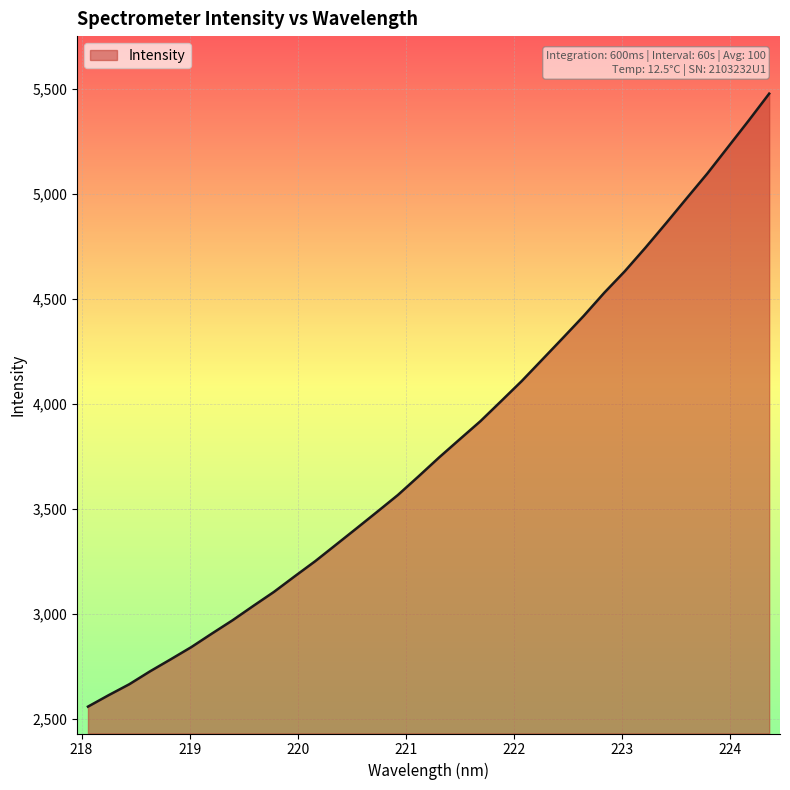

How many lines are shown in the chart?

1